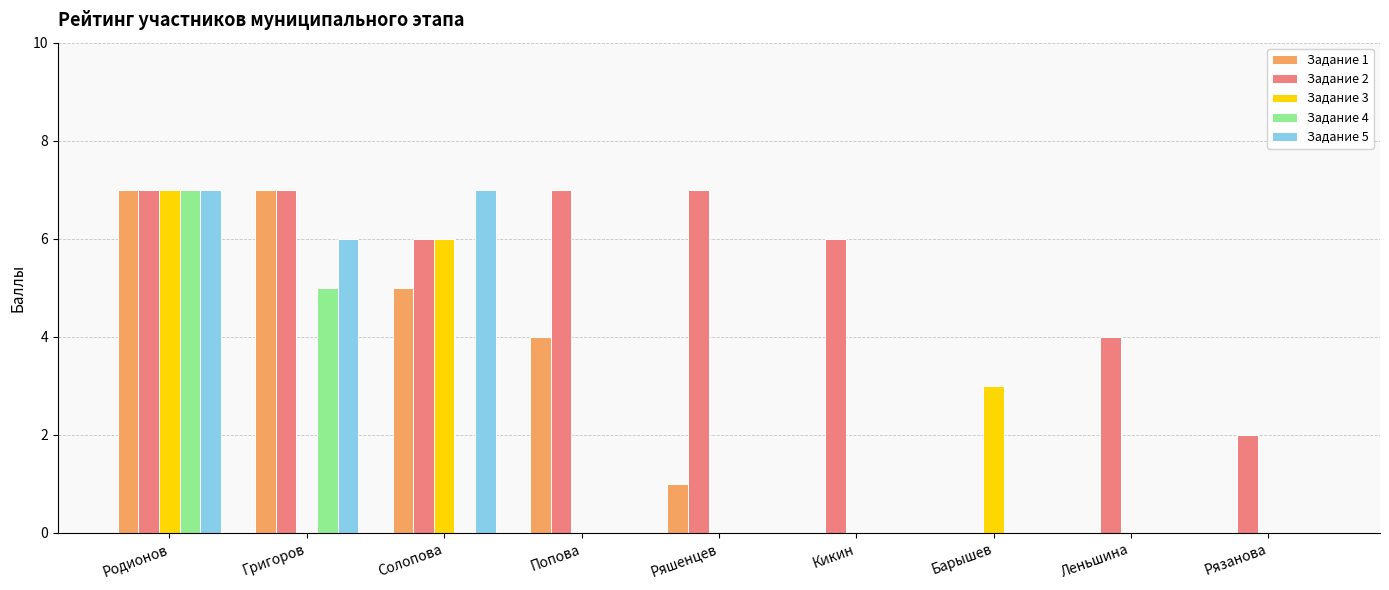

Are the bars grouped side by side (vs. stacked)?

Yes